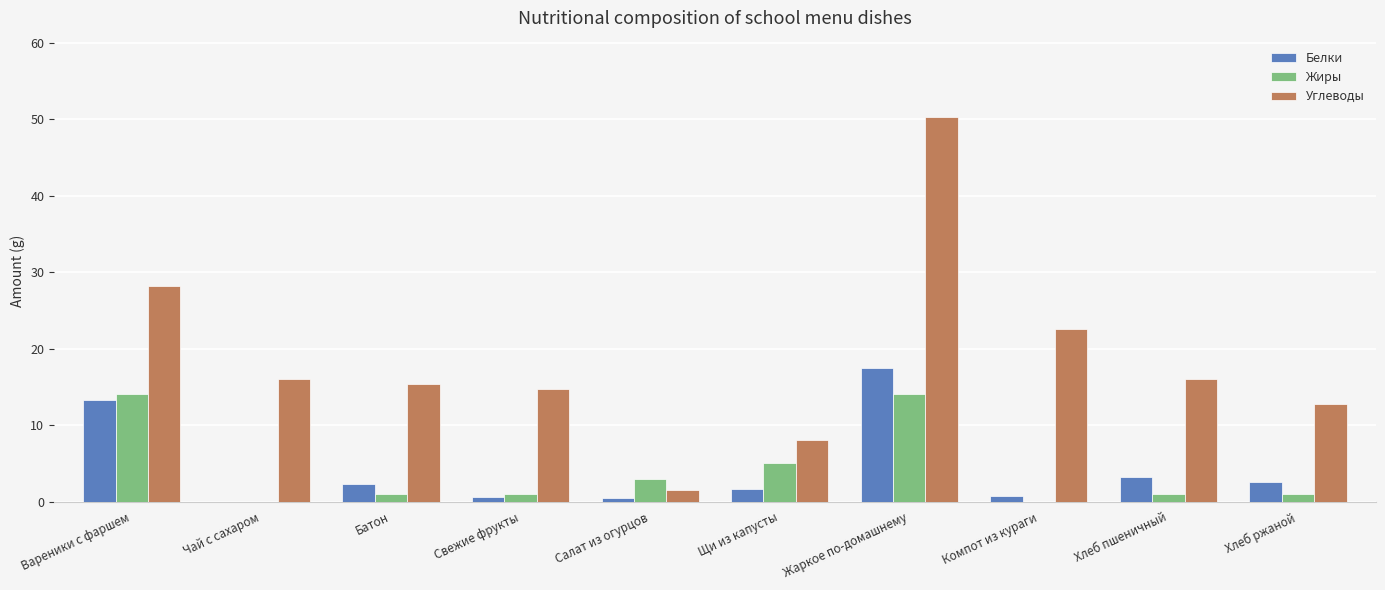

The Жиры series shows 5.3 at Салат из огурцов. True or false?

False